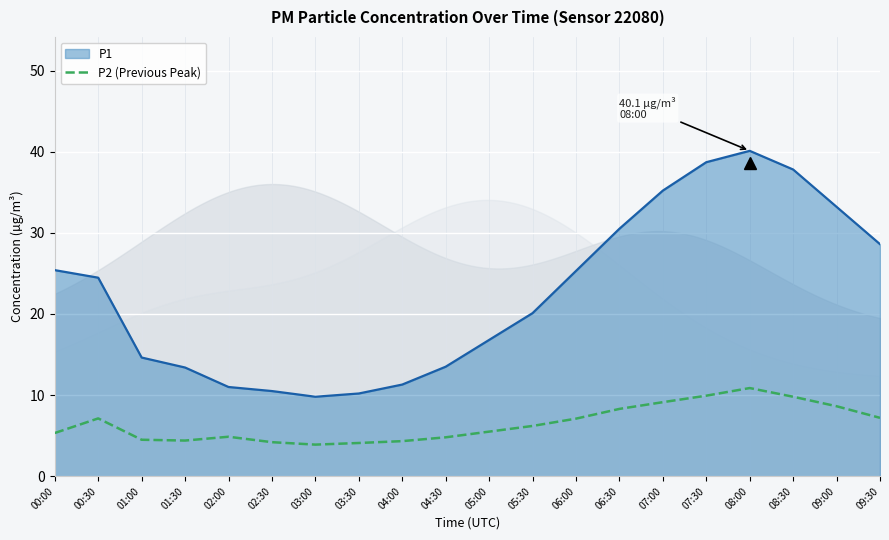

Which series has the largest total across all categories?

P1